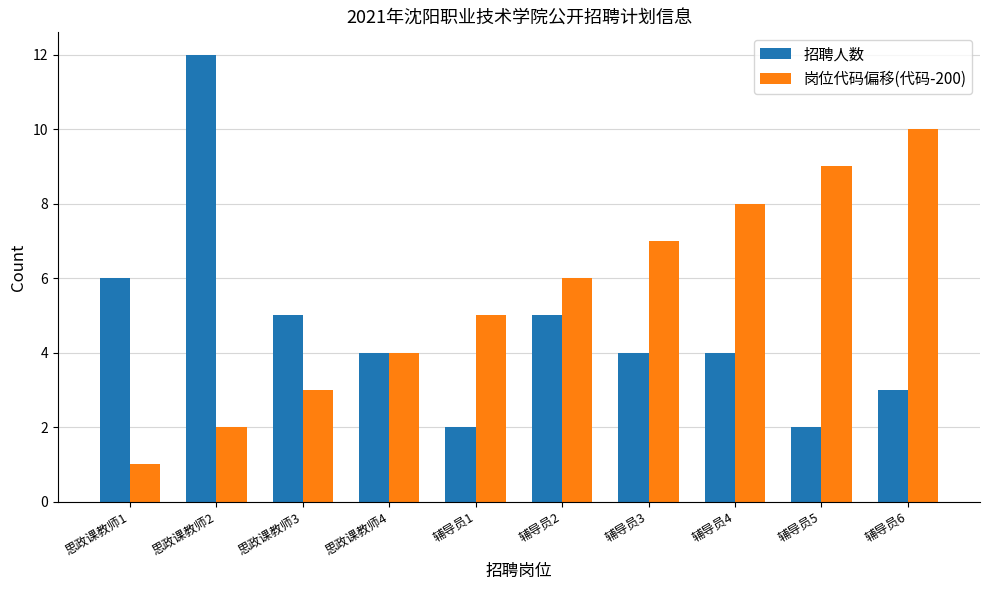

What is the label of the 5th bar from the left?

辅导员1